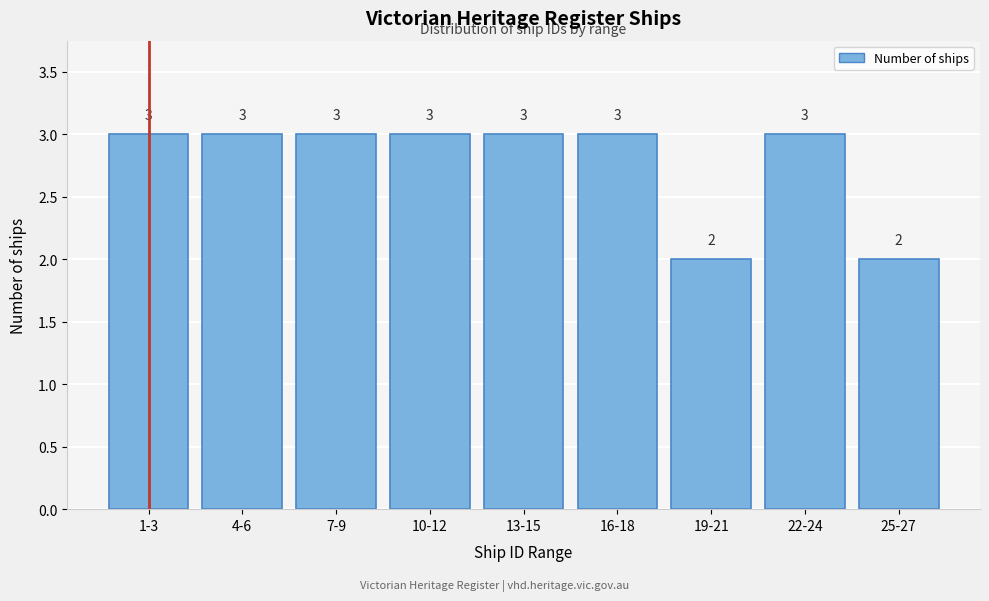

Reading left to right, what are all the values shown in this chart?

1-3=3	4-6=3	7-9=3	10-12=3	13-15=3	16-18=3	19-21=2	22-24=3	25-27=2